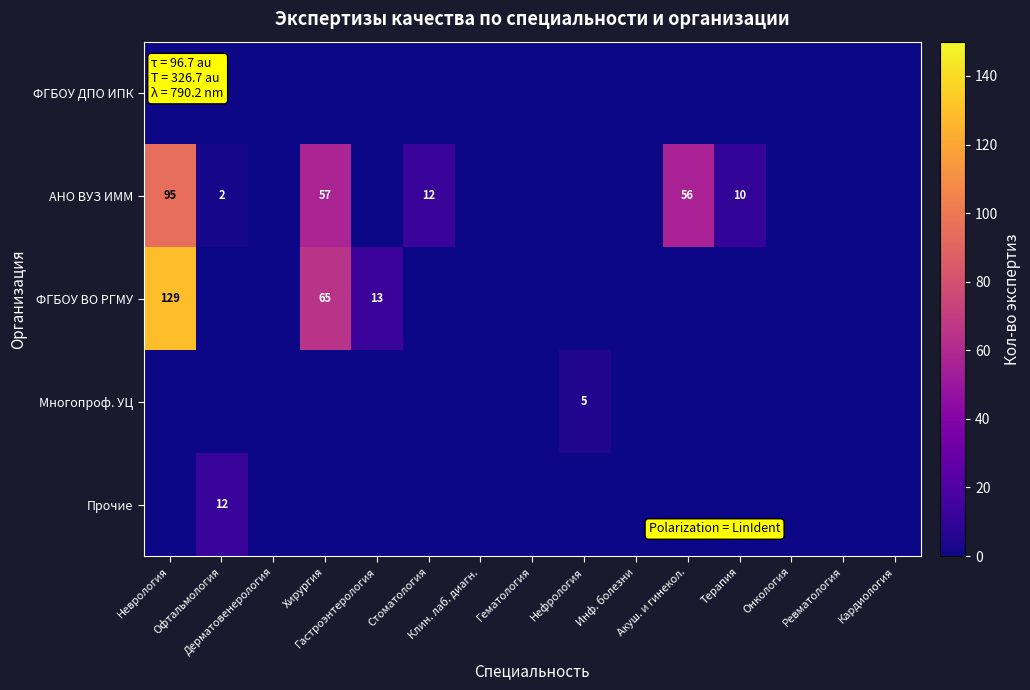

How many values in the ФГБОУ ВО РГМУ series exceed 0?

3